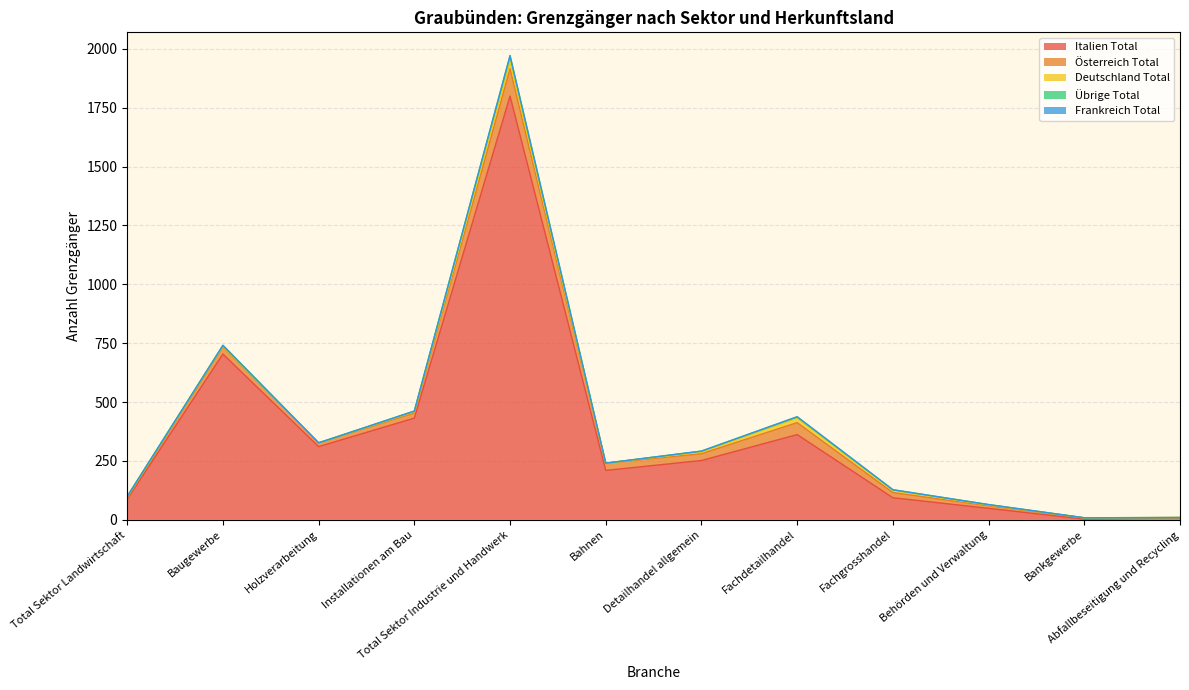

List the series in order of their peak value, lowest first.

Frankreich Total, Übrige Total, Deutschland Total, Österreich Total, Italien Total